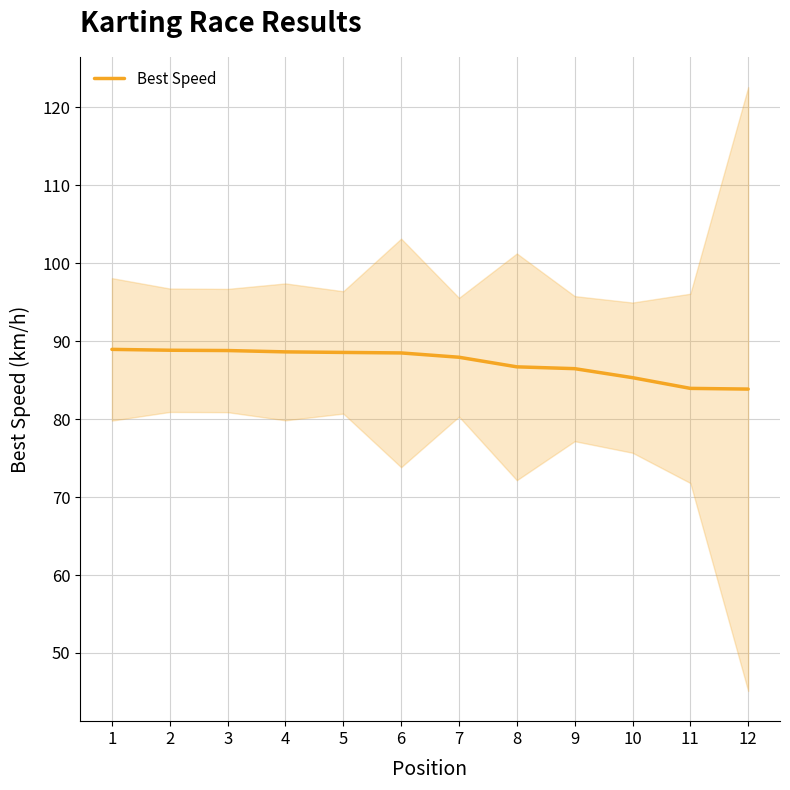

What is the difference between the values at 12 and 2?

5.0